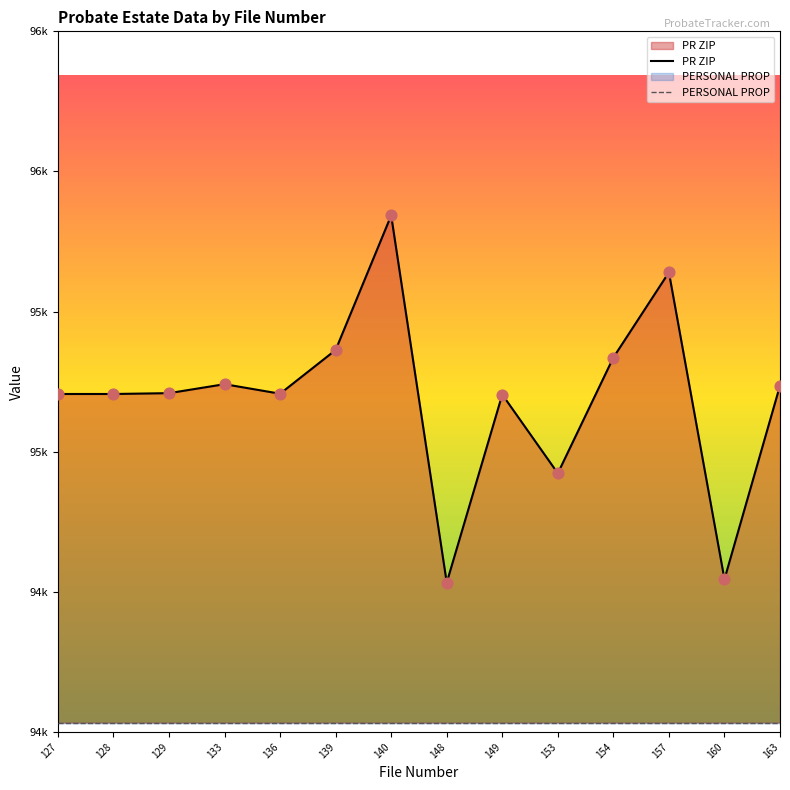

Approximately how many times larger is the value at 163 compared to 157?

1.0